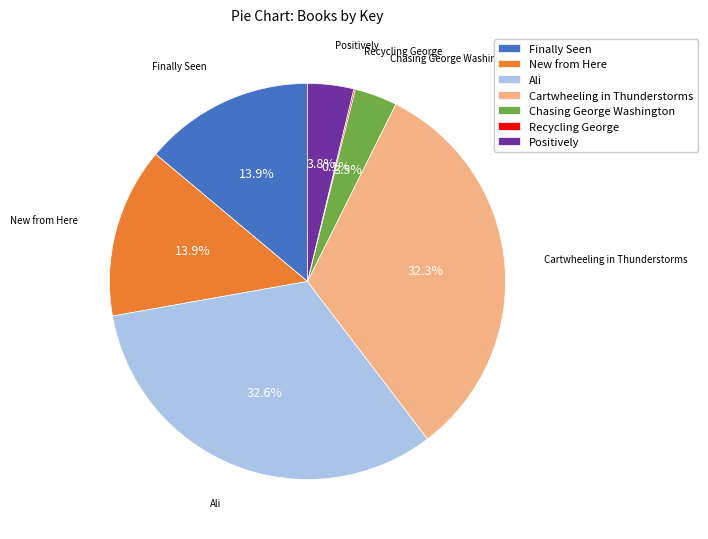

Does any single category account for the majority?

No